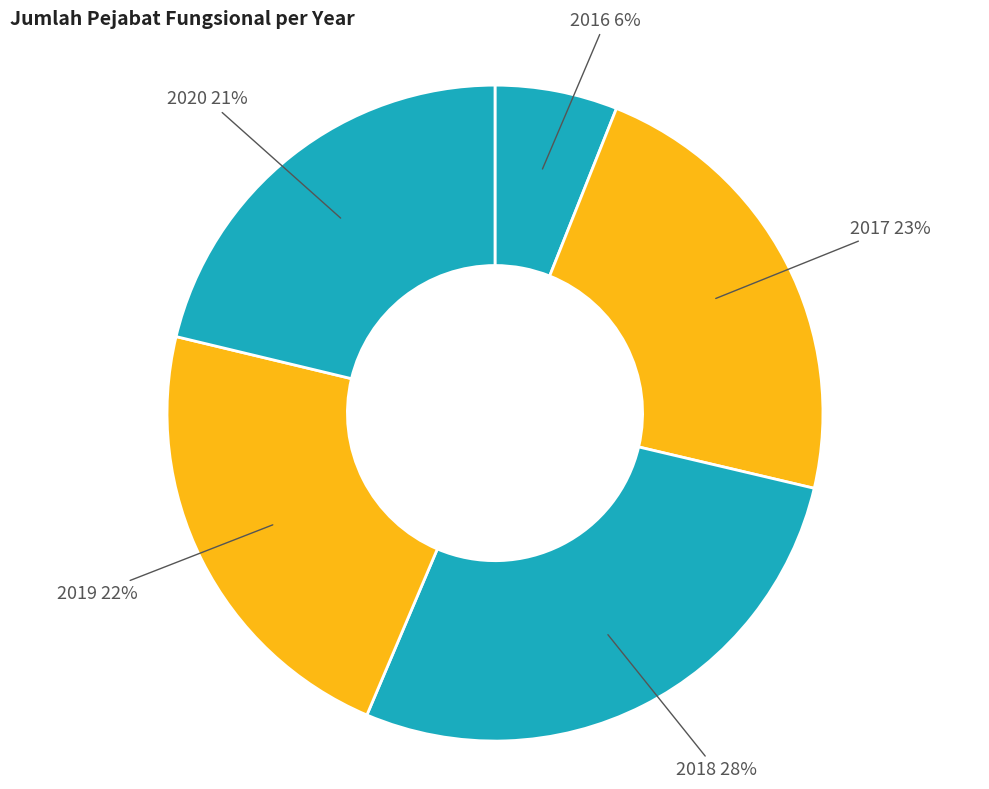

What is the largest slice in the pie chart?

2018